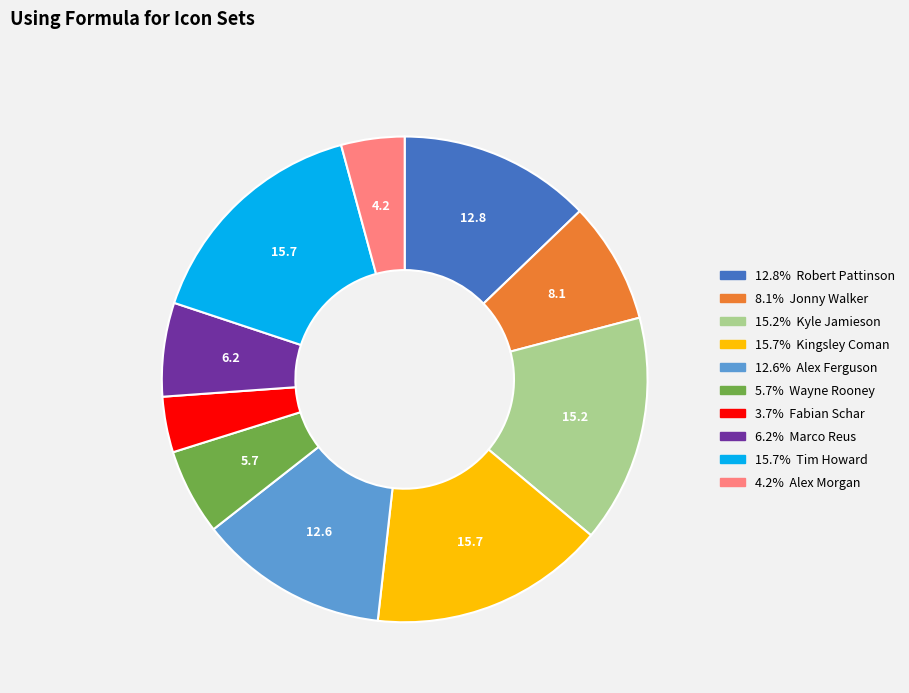

Does any single category account for the majority?

No